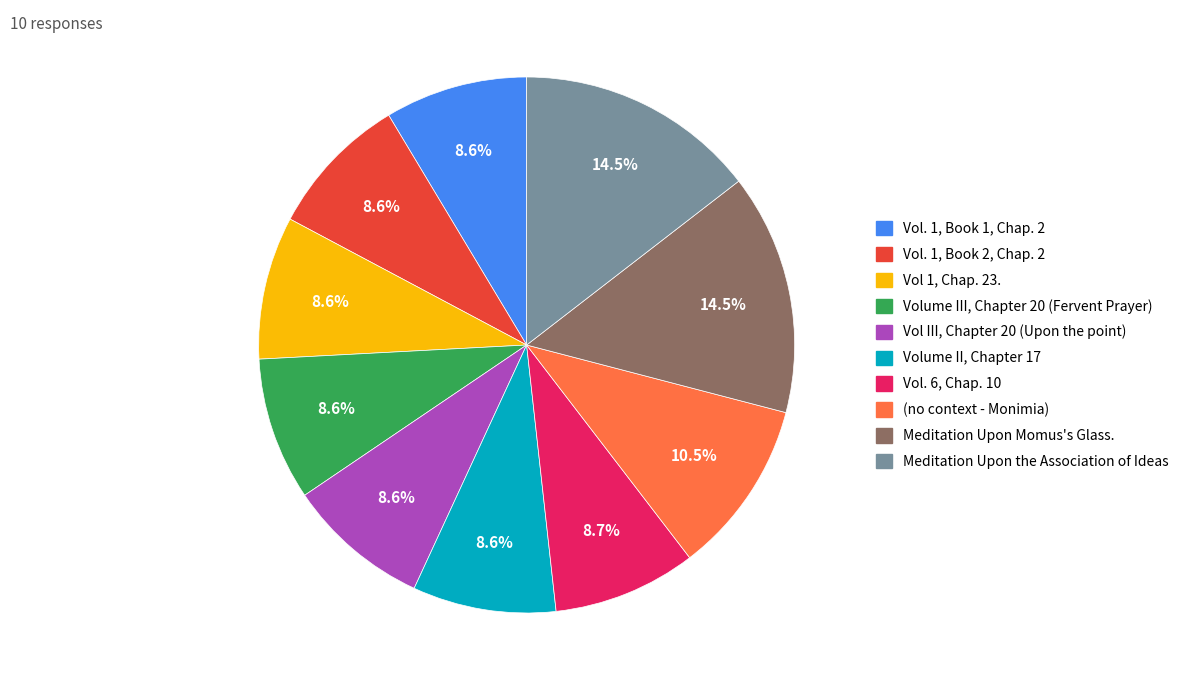

What percentage is the Volume II, Chapter 17 slice, to the nearest percent?

9%